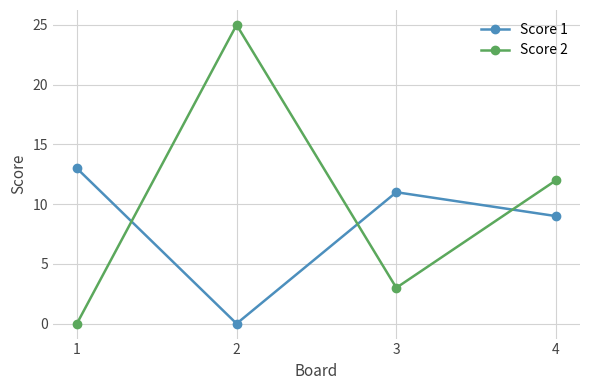

True or false: Score 2 and Score 1 intersect in this chart.

True